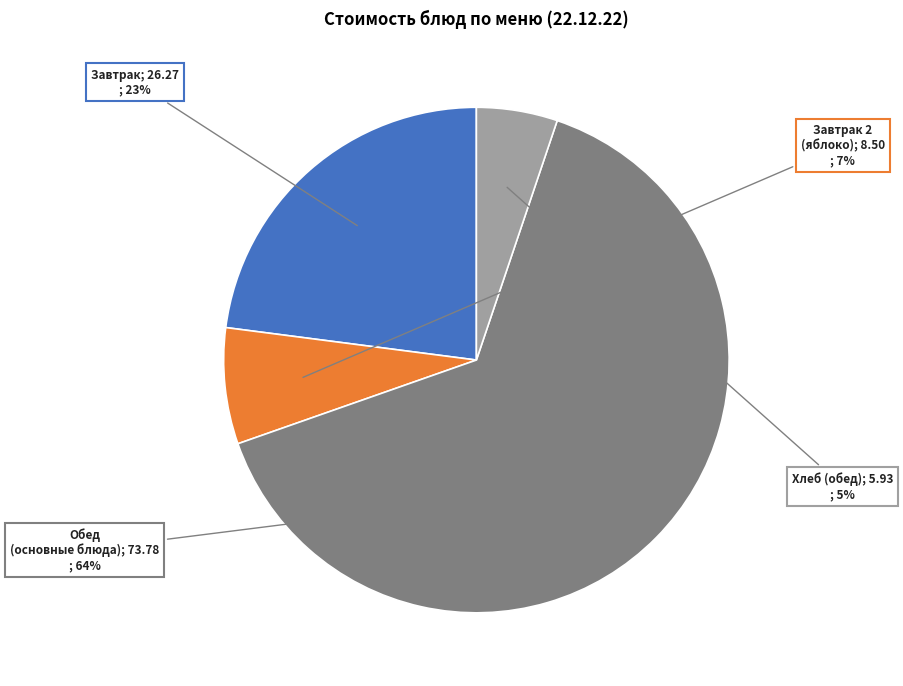

To the nearest percent, what is the average slice percentage?

25%